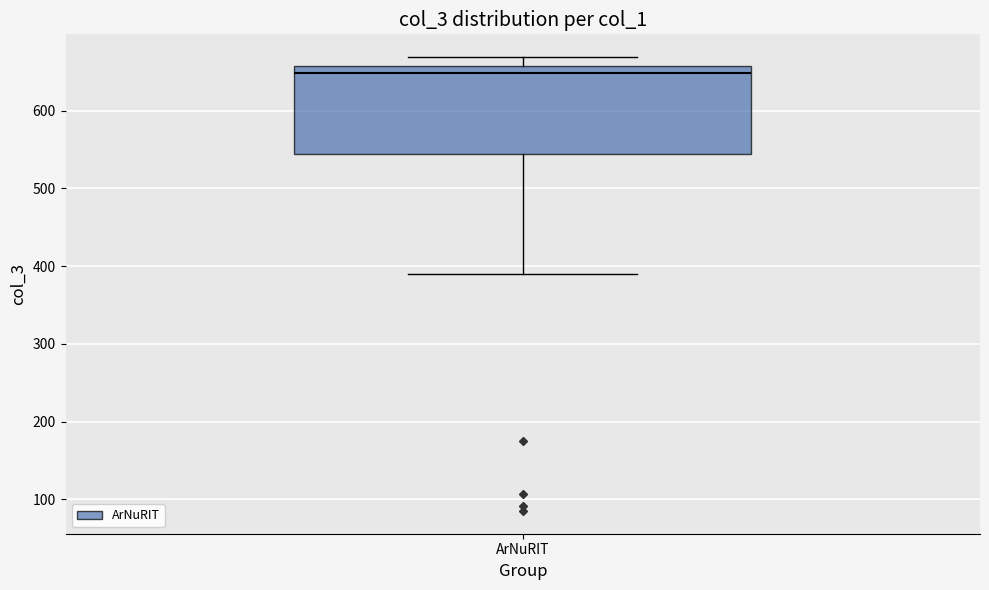

Read this box plot against the y-axis: the position of the median line, the range covered by the box, and the ends of both whiskers. The values are not printed on the chart, so give them approximately, as read against the axis.

median 650, box 540 to 660, whiskers 390 to 670